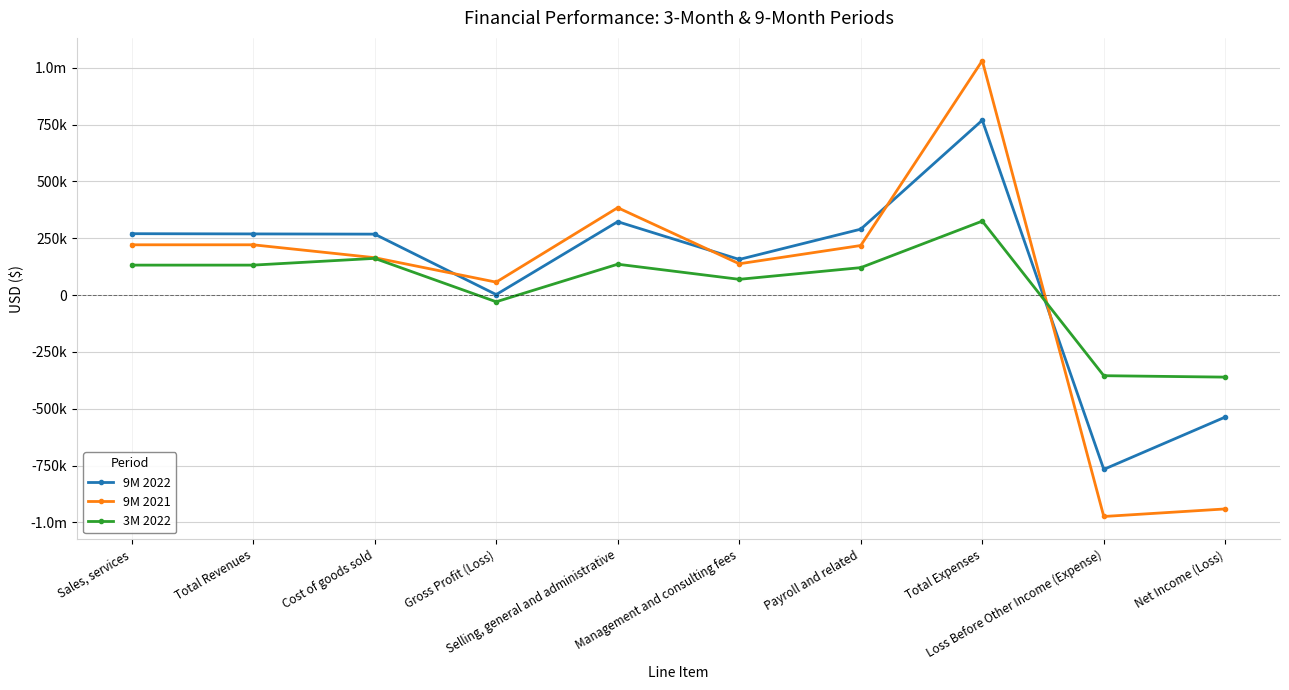

Is this an area chart (filled region under the line)?

No